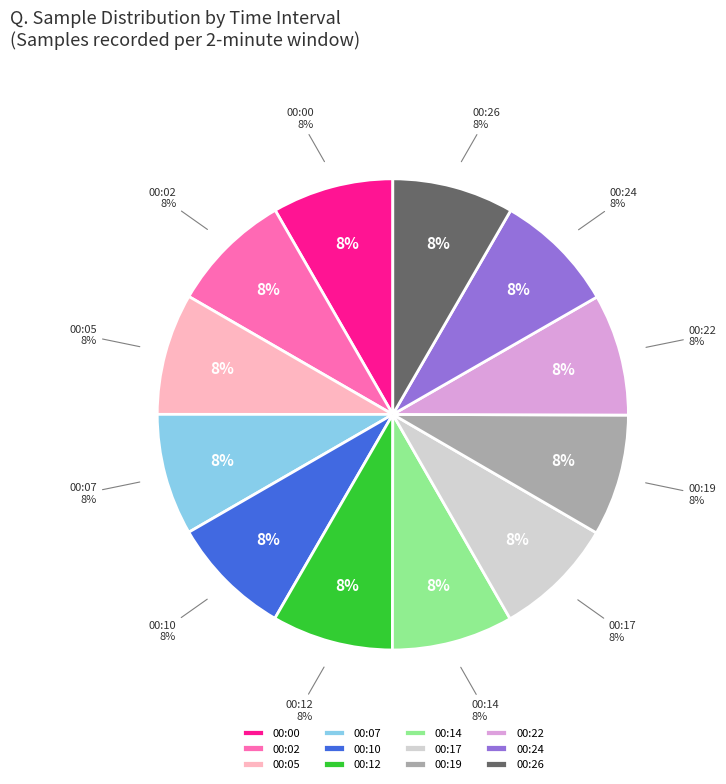

Is it true that 00:07 is 3% of the pie?

False